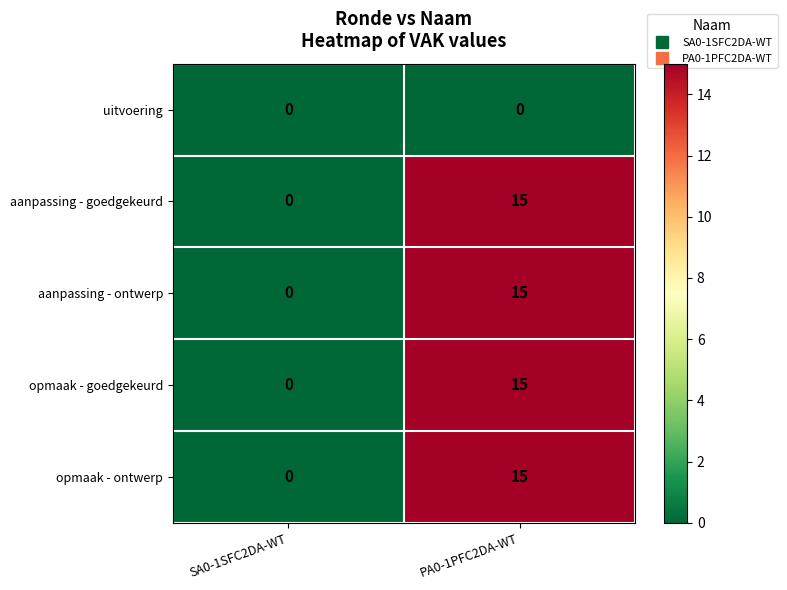

What is the spread (max minus min) of values at PA0-1PFC2DA-WT?

15